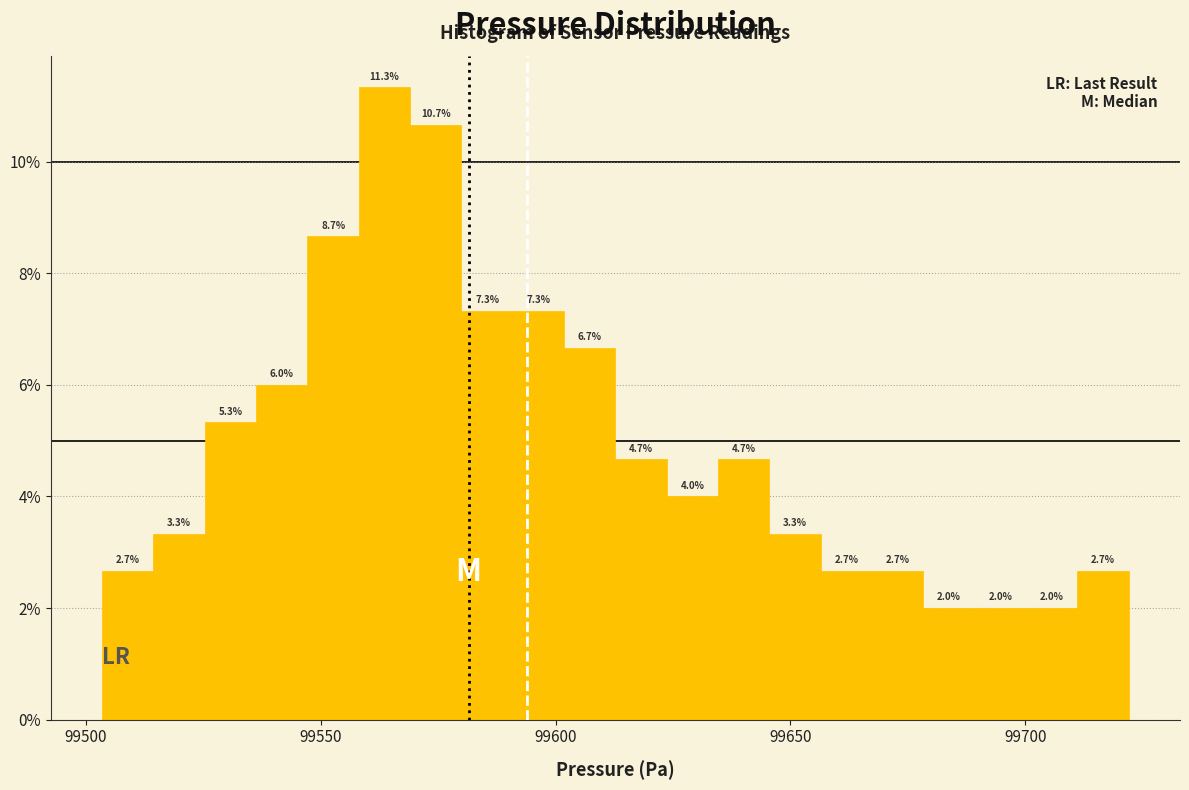

Around what value on the x-axis is the tallest bar? Give the approximate position of its centre, as read against the axis.

99565